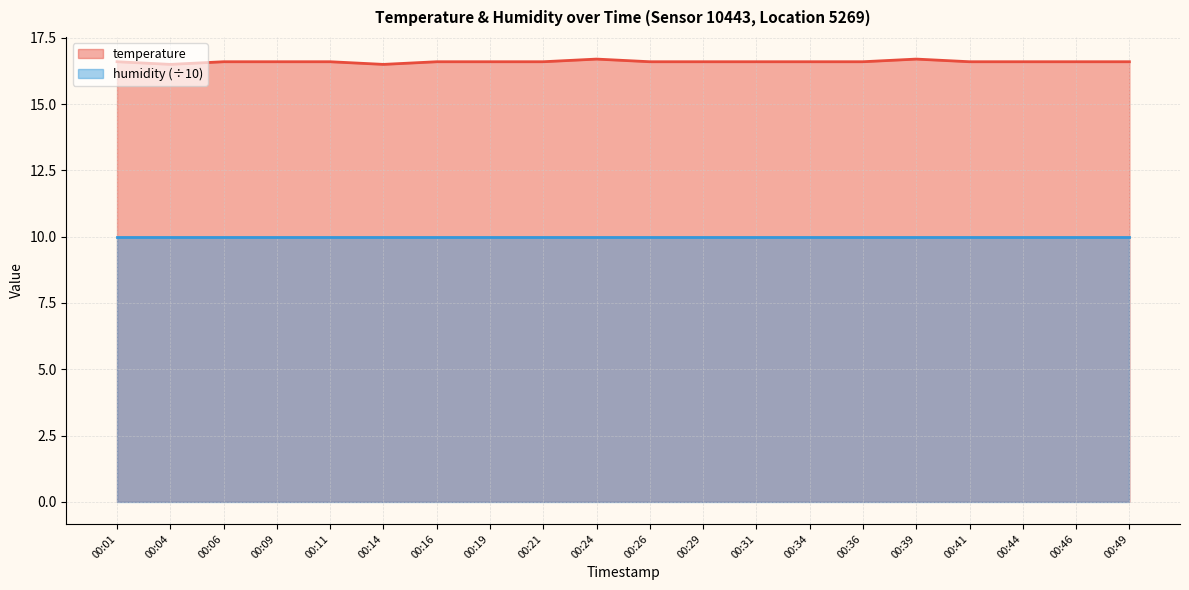

How many lines are shown in the chart?

2